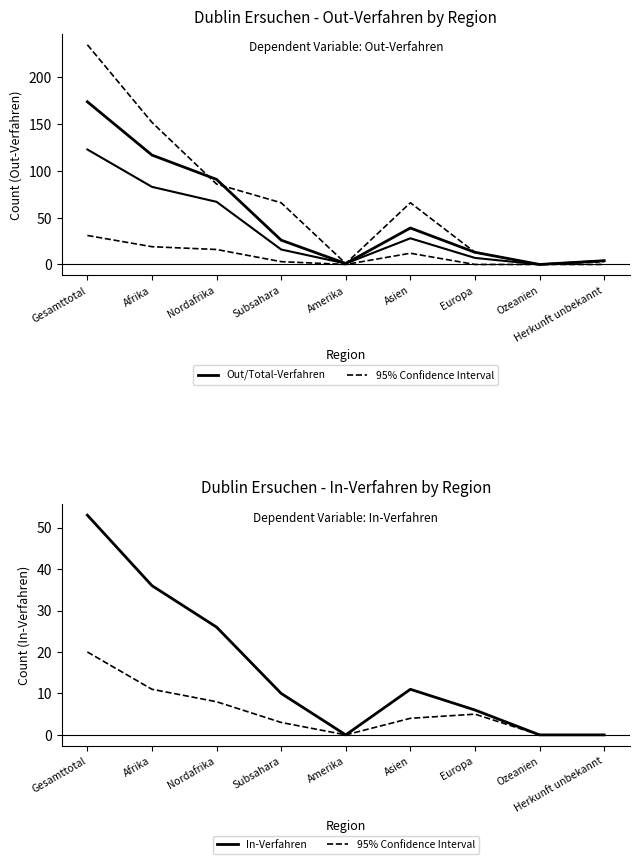

What is the highest value of the Zustimmungen Out series?

31